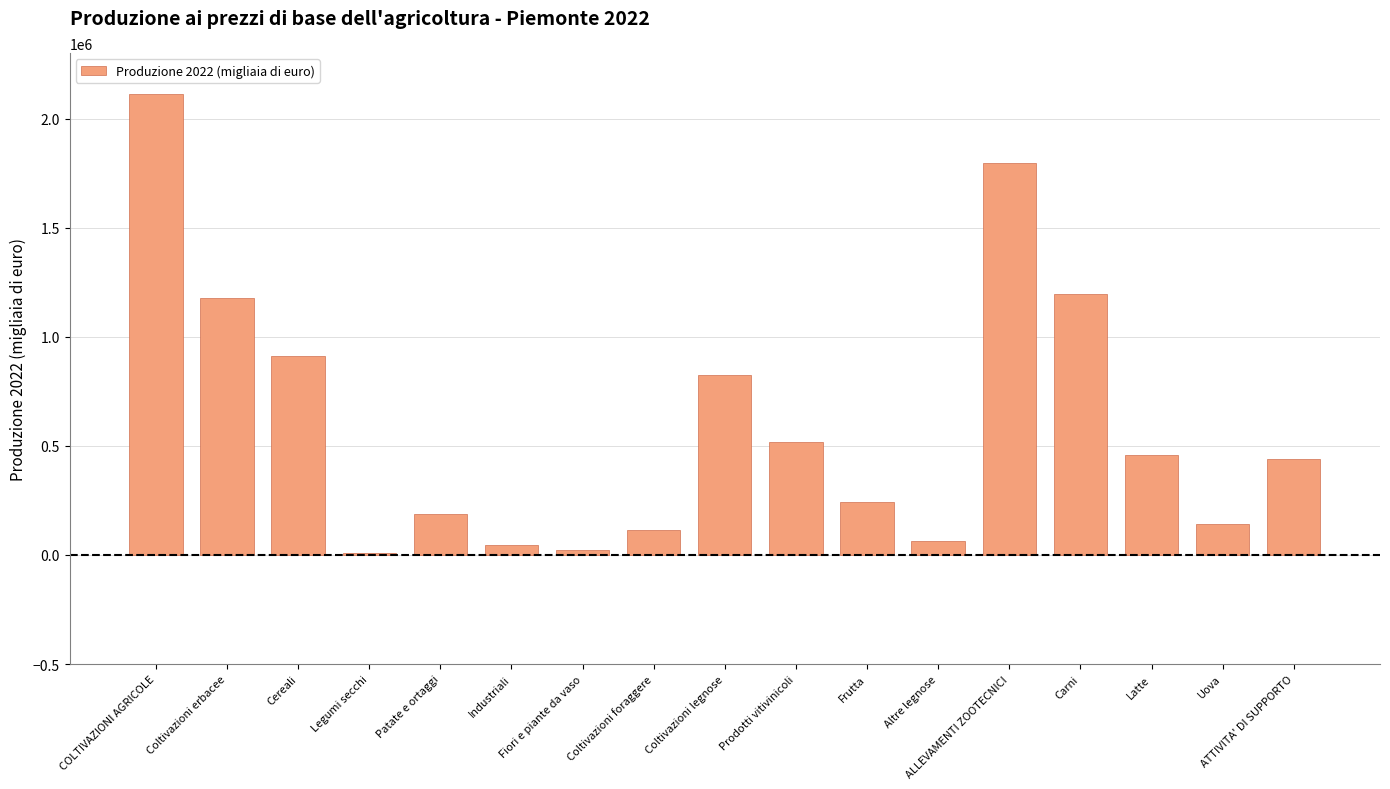

At which category does the chart reach its peak across all series?

COLTIVAZIONI AGRICOLE